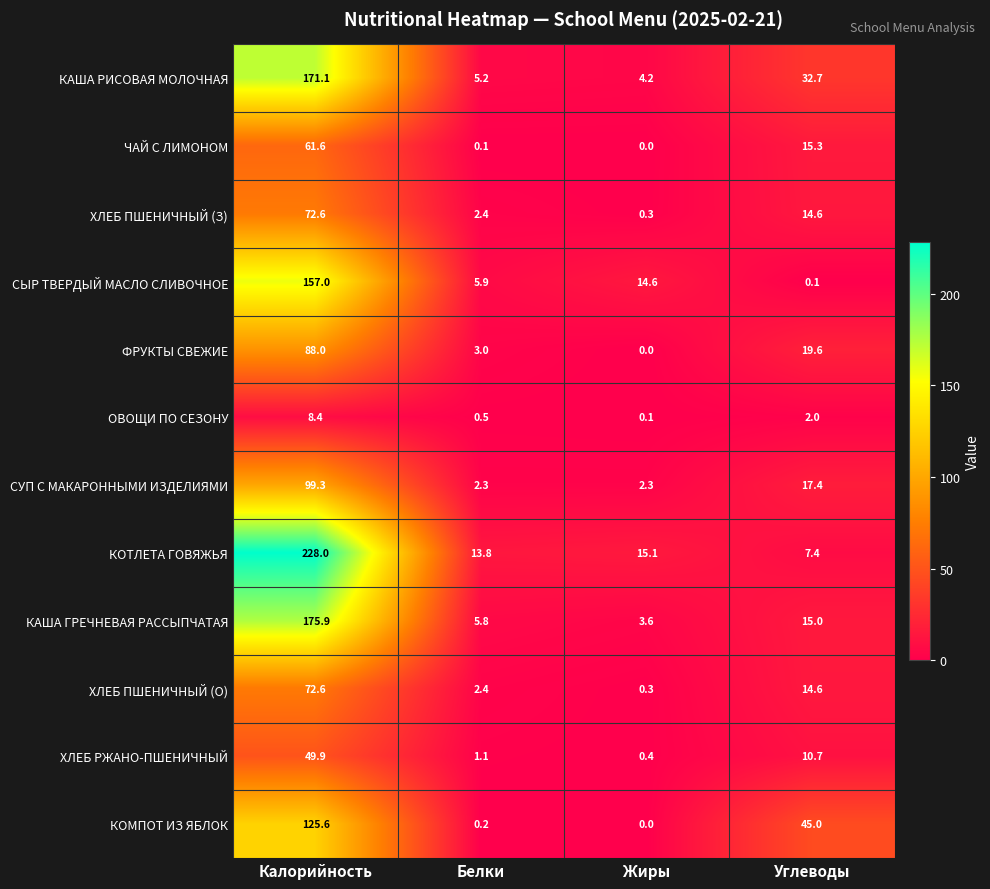

What is the maximum value shown in the chart?

228.0